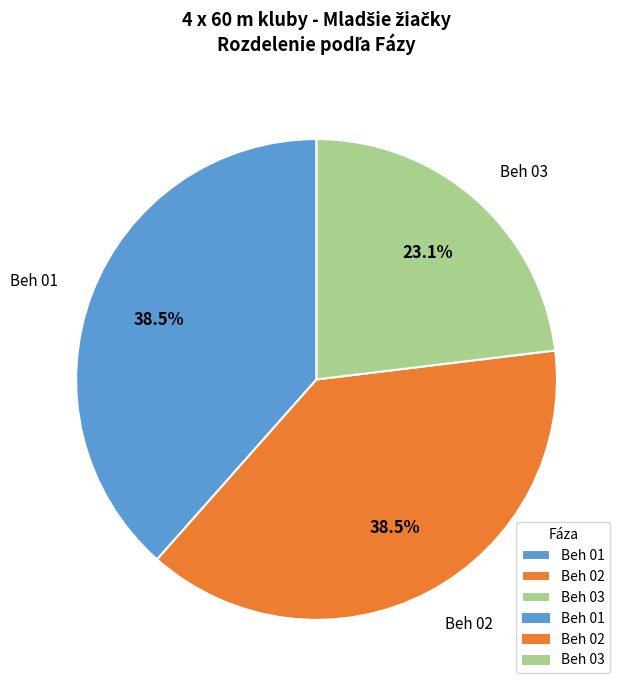

How many segments does this pie chart have?

3